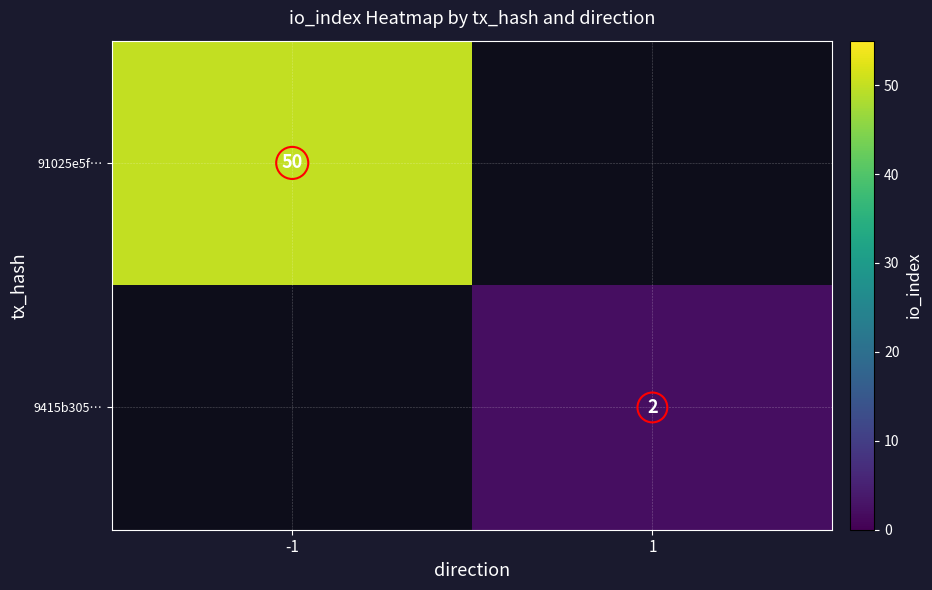

The value of 91025e5f… at -1 is 80. True or false?

False